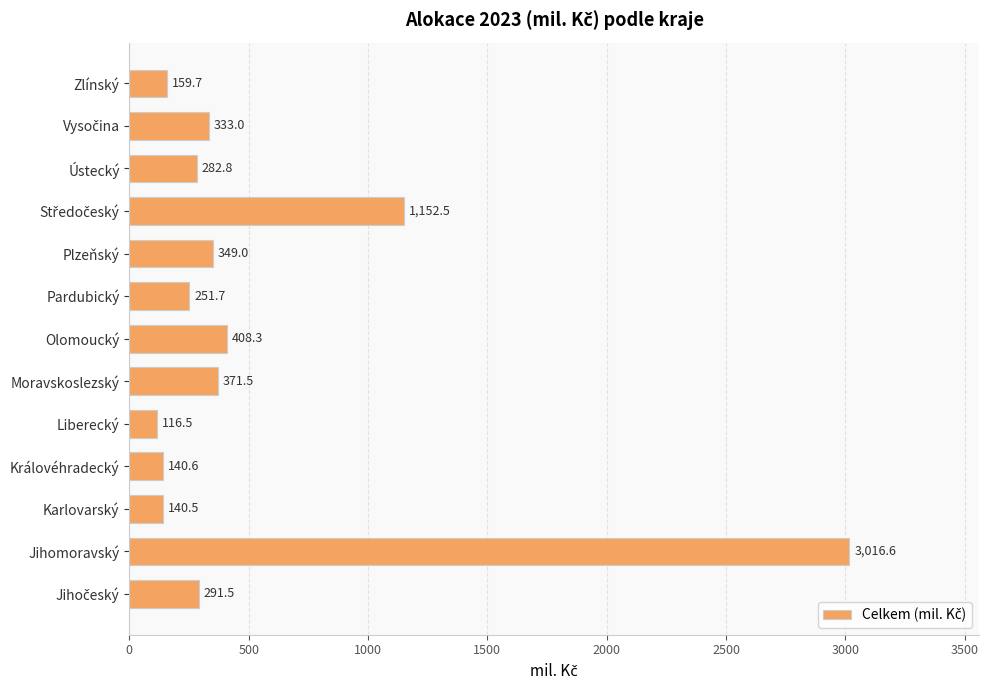

Reading bottom to top, list all the values displayed in this chart.

291.5	3016.6	140.5	140.6	116.5	371.5	408.3	251.7	349.0	1152.5	282.8	333.0	159.7